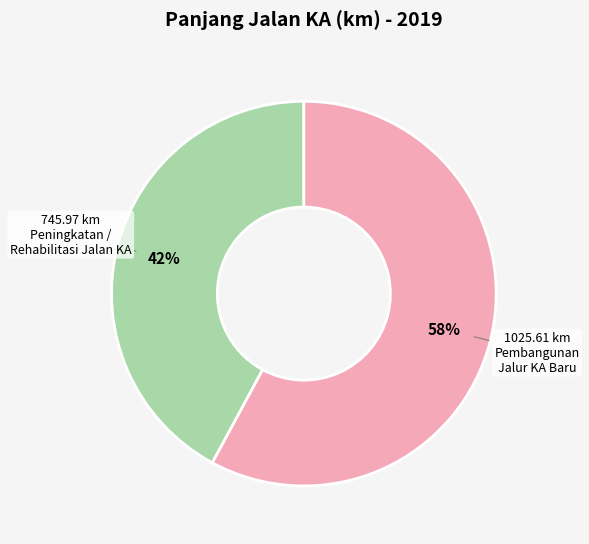

To the nearest percent, what is the average slice percentage?

50%